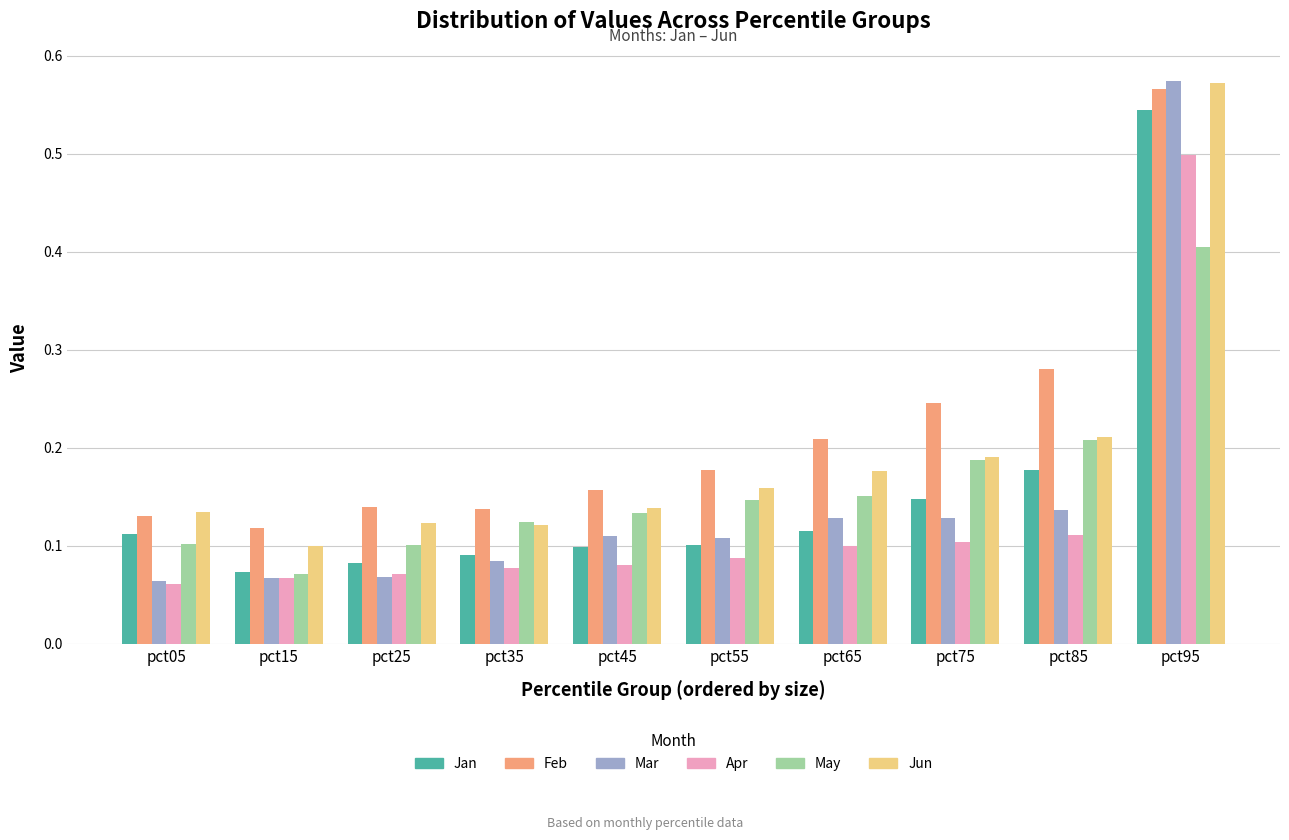

Count the Jan values in the range 0 to 1.

10